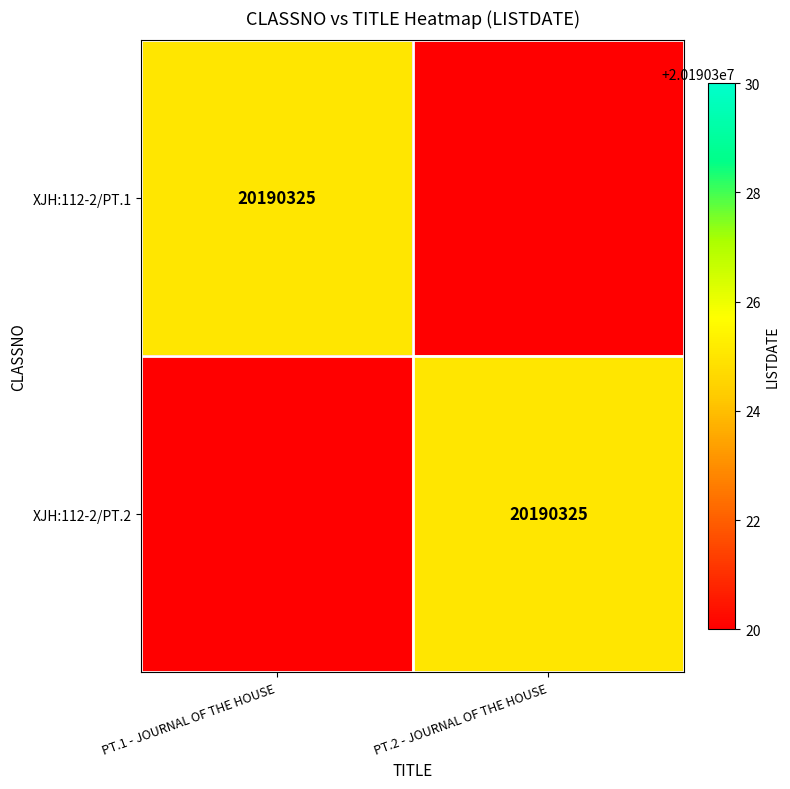

The value of XJH:112-2/PT.1 at PT.1 - JOURNAL OF THE HOUSE is 28354126. True or false?

False